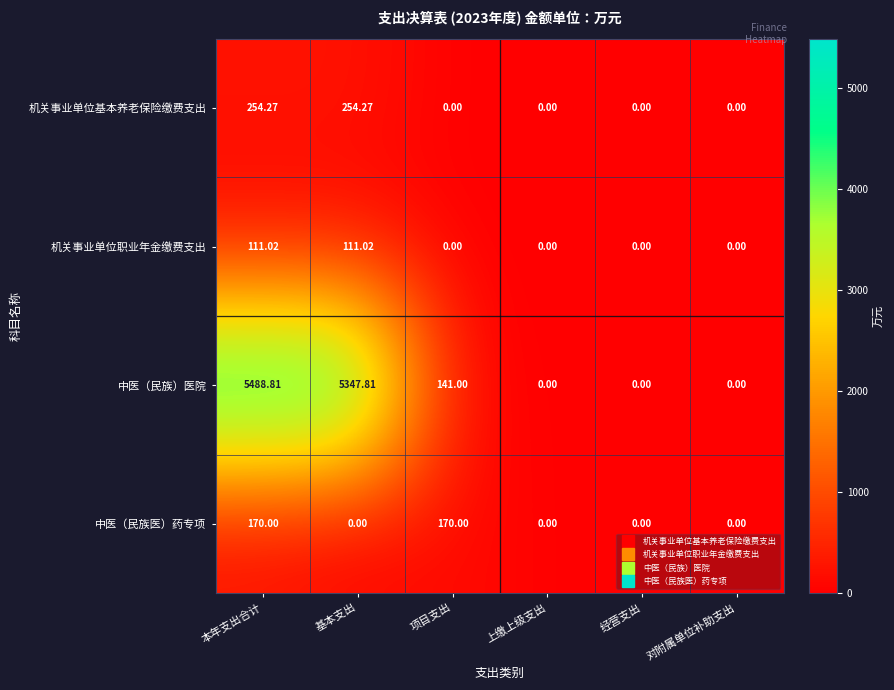

Which series has the widest spread of values?

中医（民族）医院